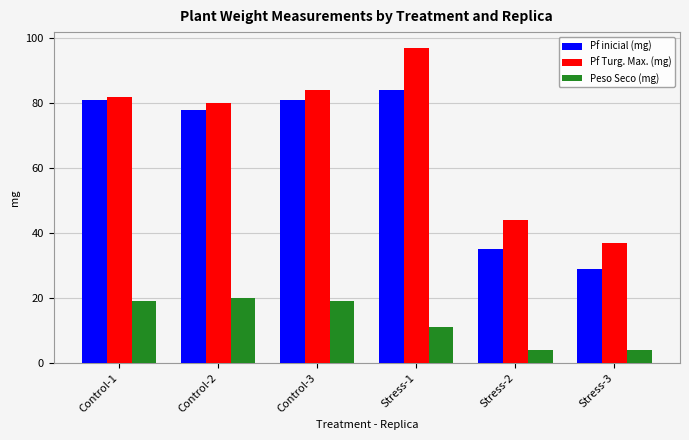

Count the number of data series in this chart.

3